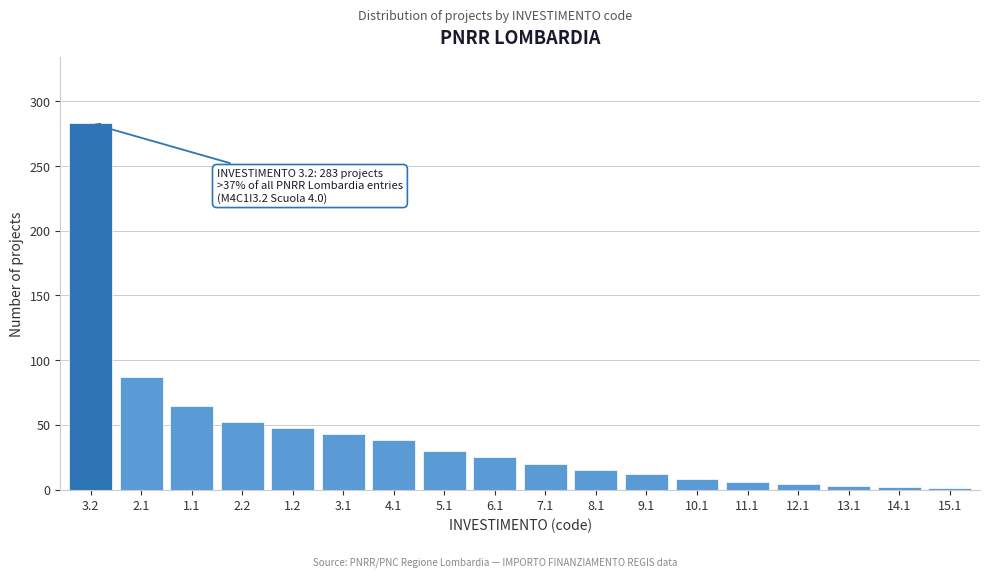

What is the sum of all values?

742